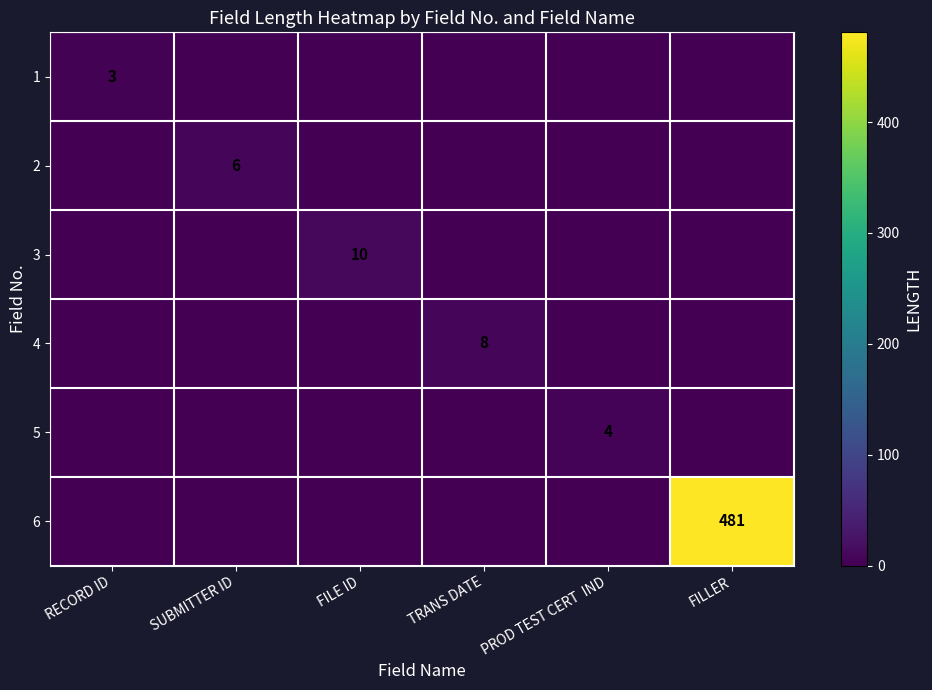

Count the number of categories in the chart.

6